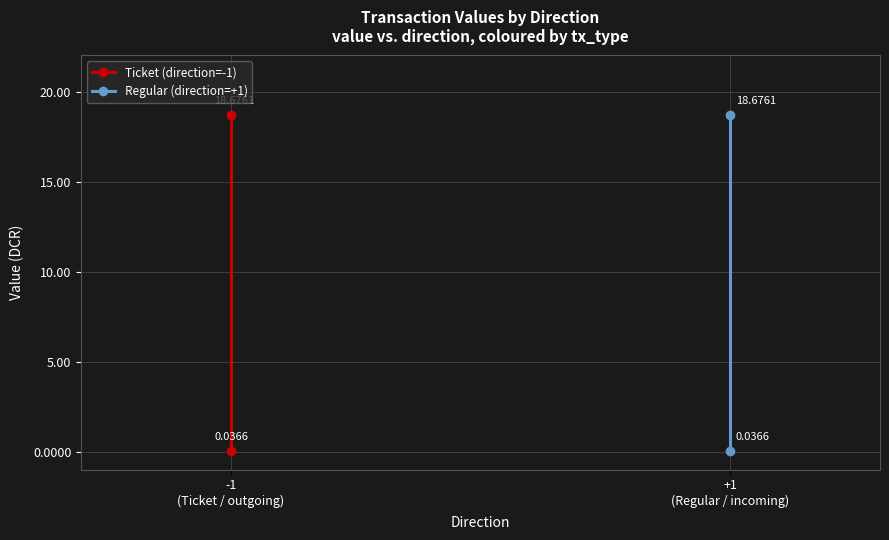

At which category does the chart reach its peak across all series?

+1
(Regular / incoming)